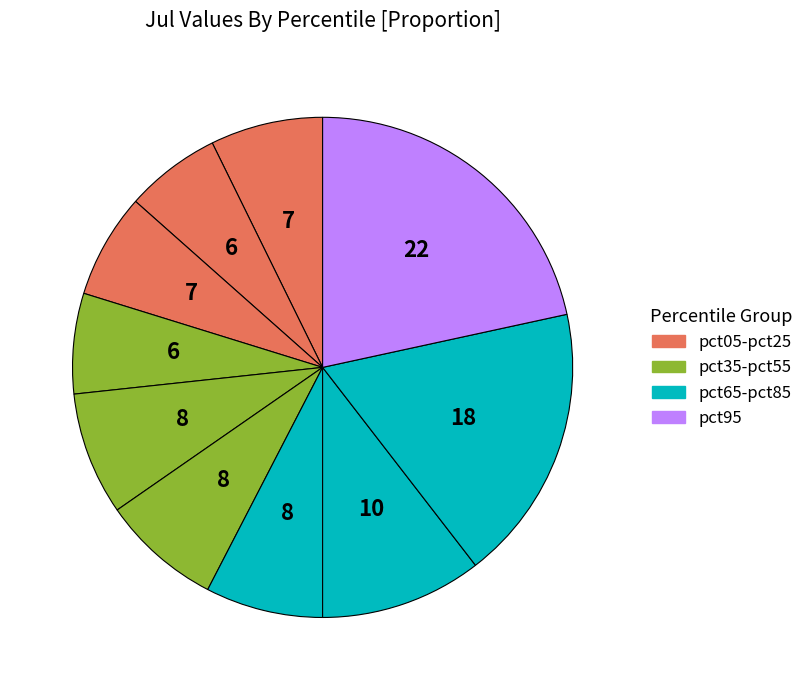

How many segments does this pie chart have?

10